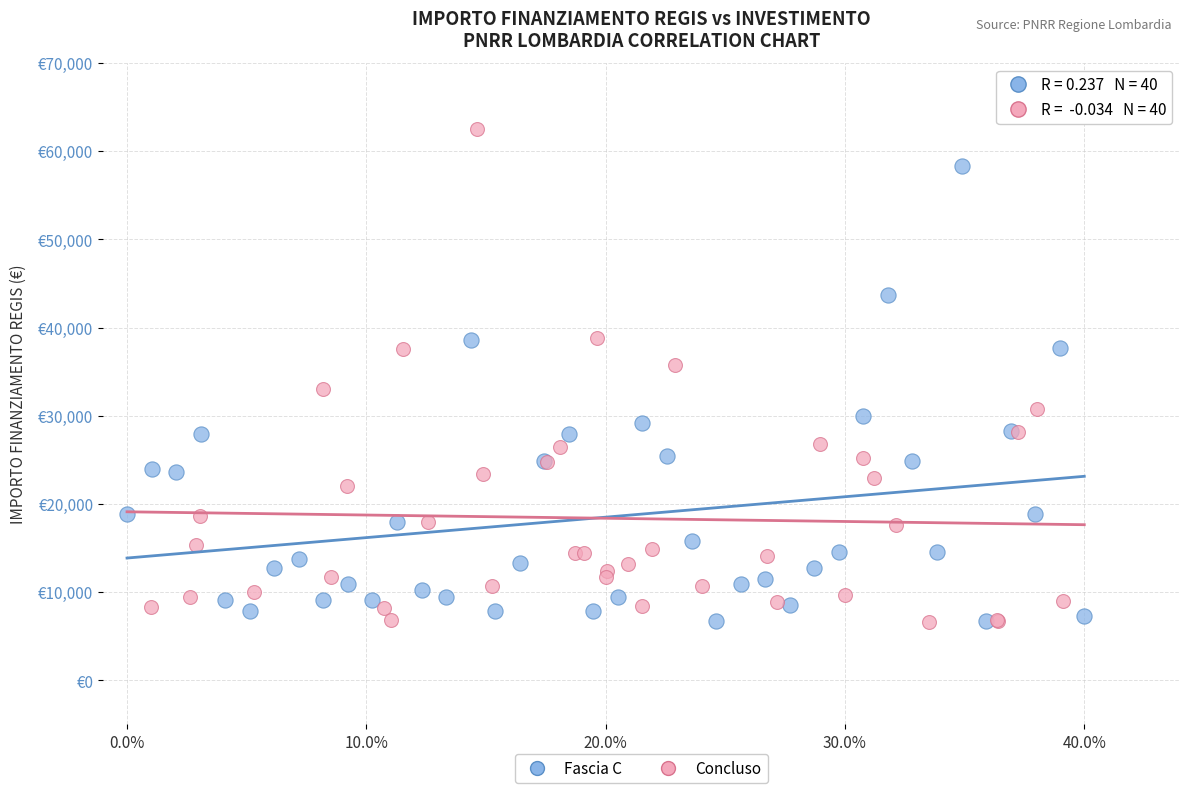

Which series has the largest Y range (max minus min)?

Concluso